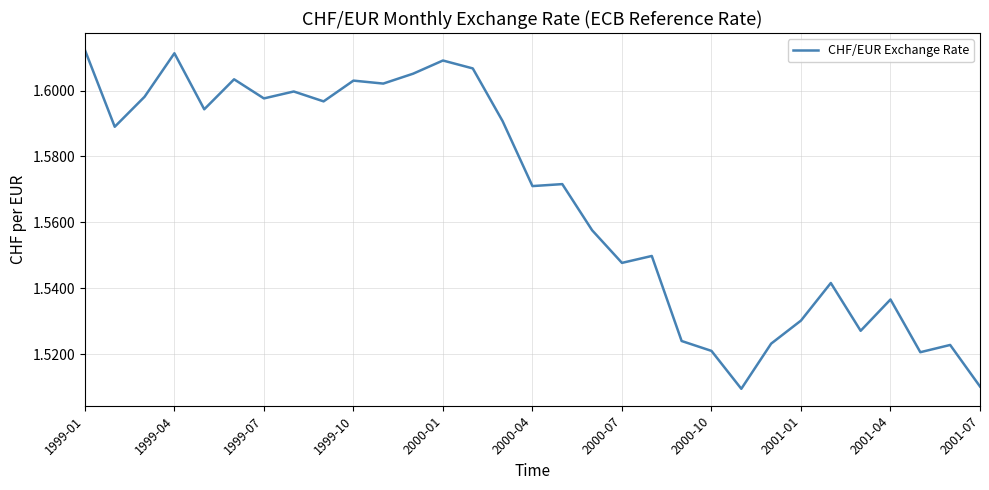

Which category has the lowest value across all series?

22